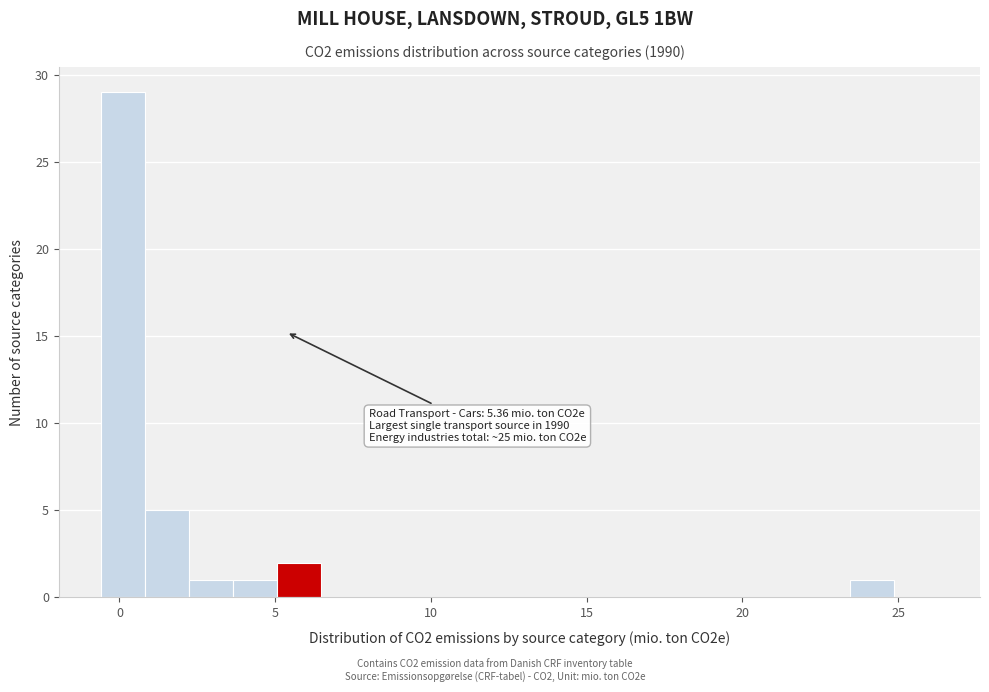

Around what value on the x-axis is the tallest bar? Give the approximate position of its centre, as read against the axis.

0.0